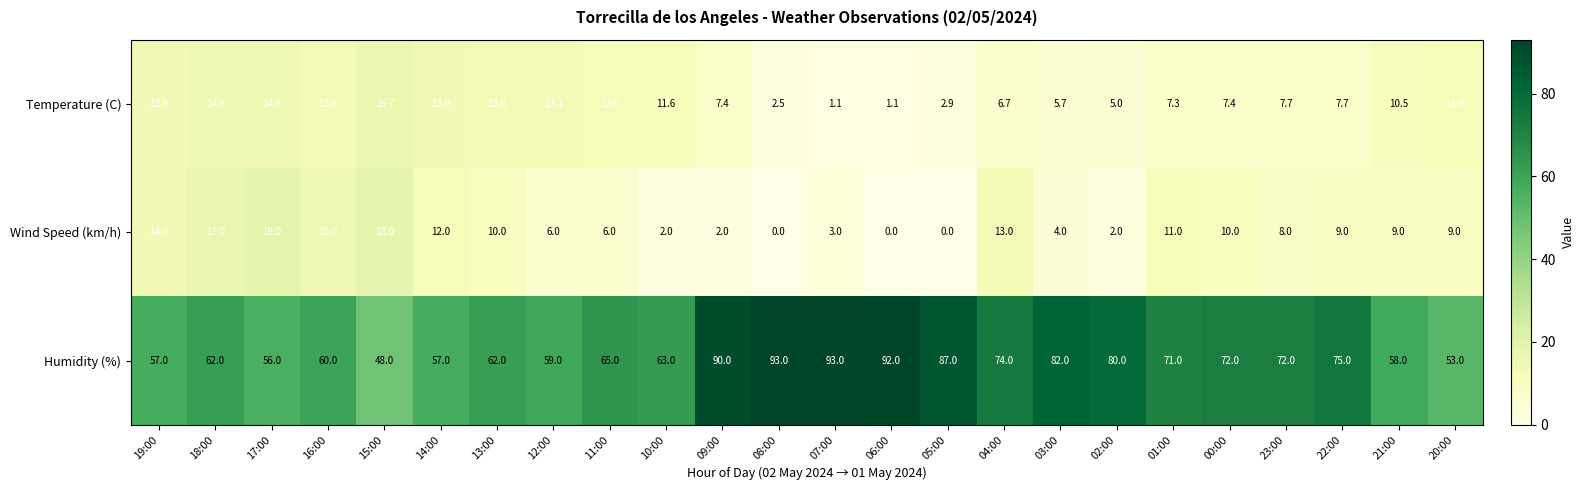

What is the sum of the Humidity (%) values at 18:00 and 07:00?

155.0